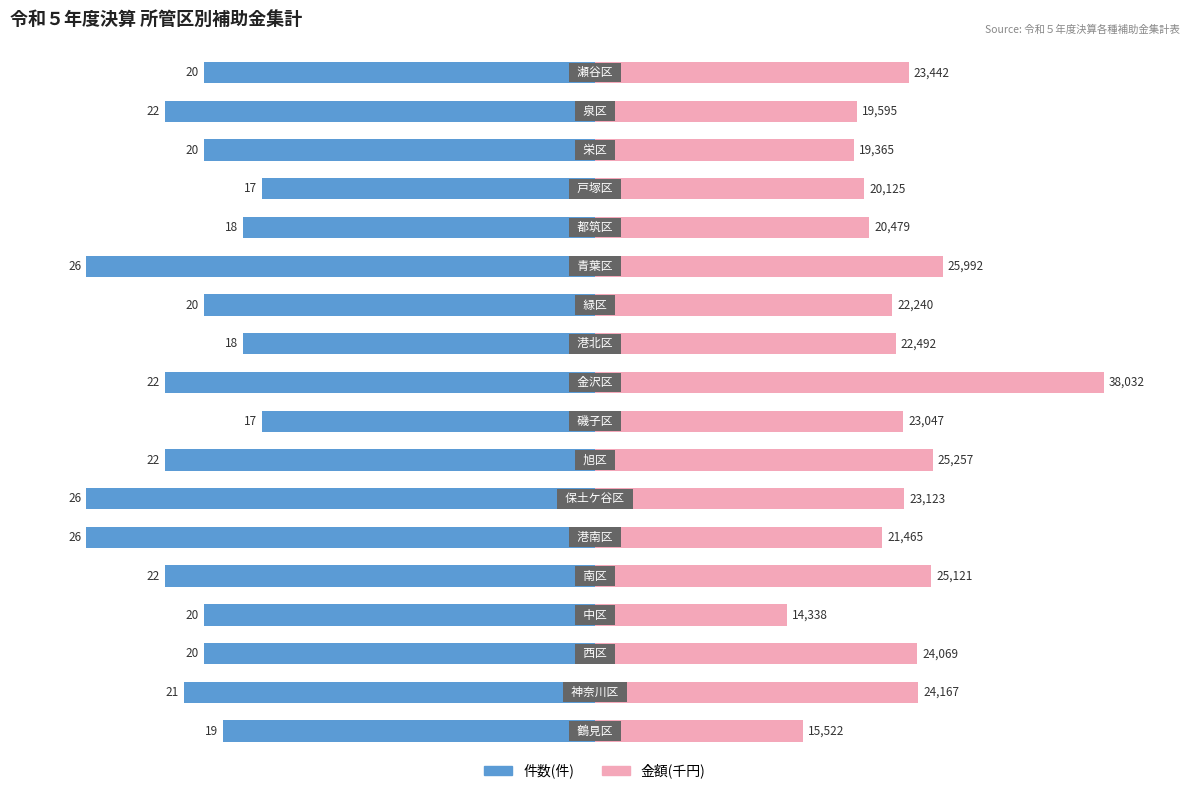

Between 4 and 16, which series saw the biggest shift?

金額(千円)